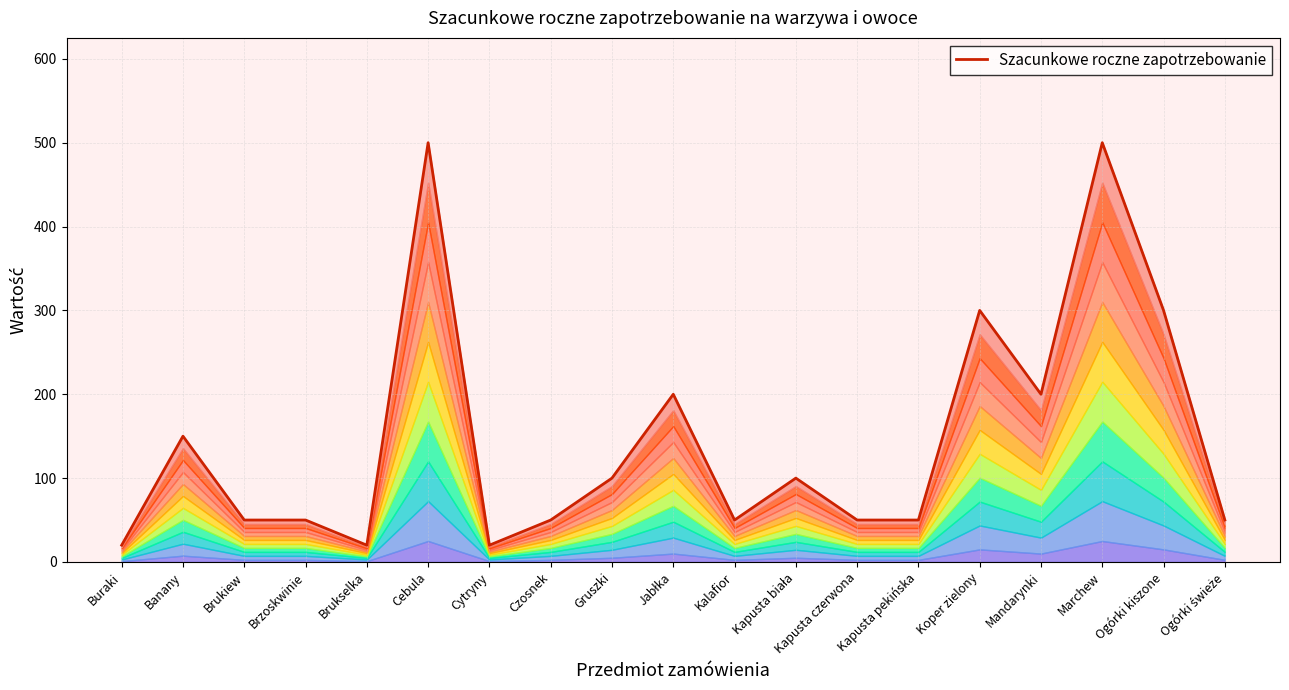

Where is the data nearest to the value 260?

Koper zielony